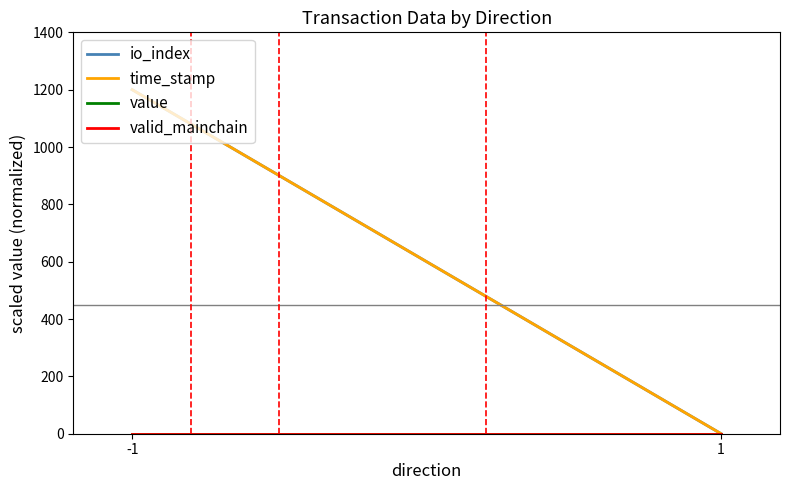

At -1, list the series in order from largest to smallest.

io_index, time_stamp, value, valid_mainchain